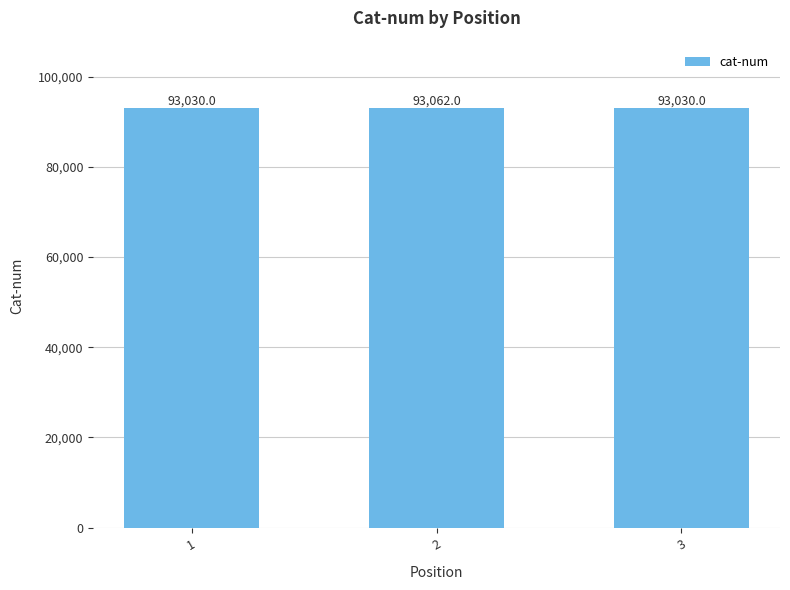

What is the sum of all values?

279122